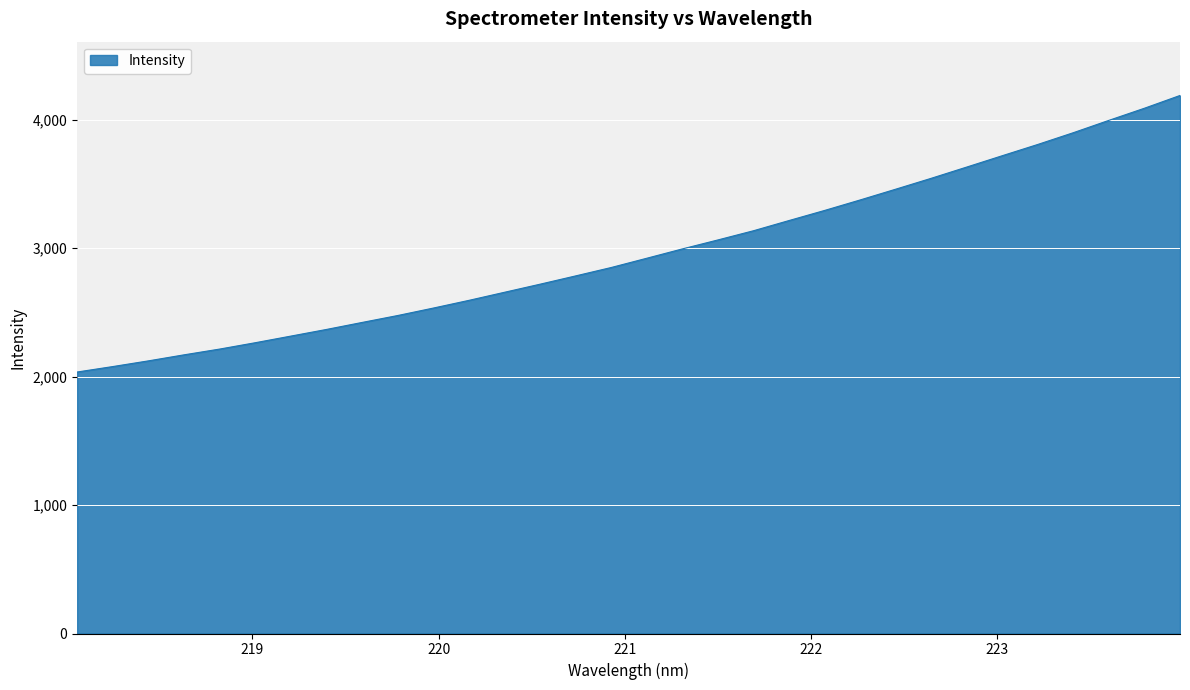

What is the minimum value shown in the chart?

2036.0